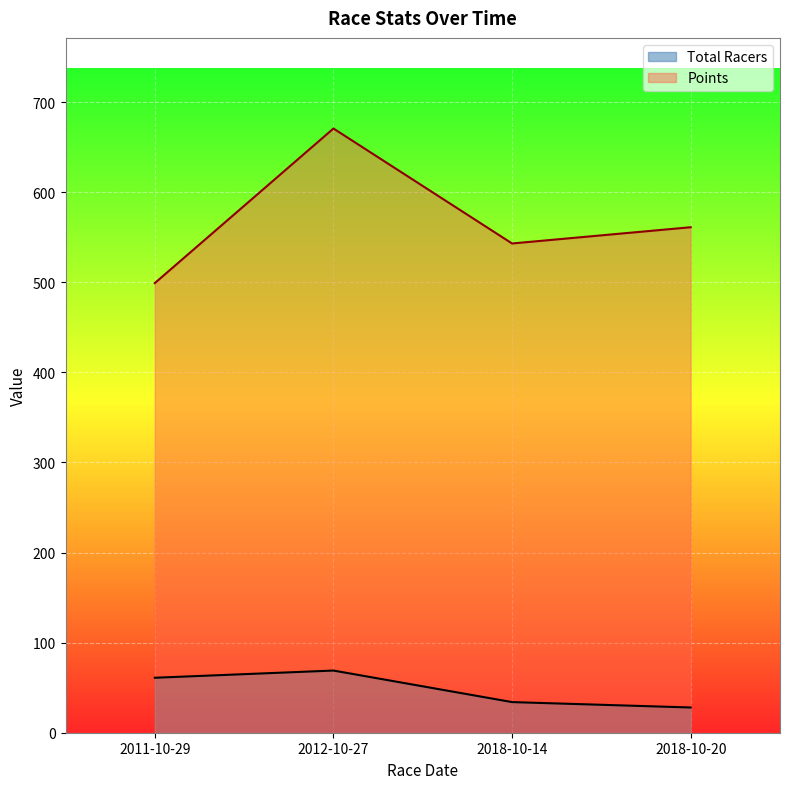

What is the lowest value of the Points series?

499.1